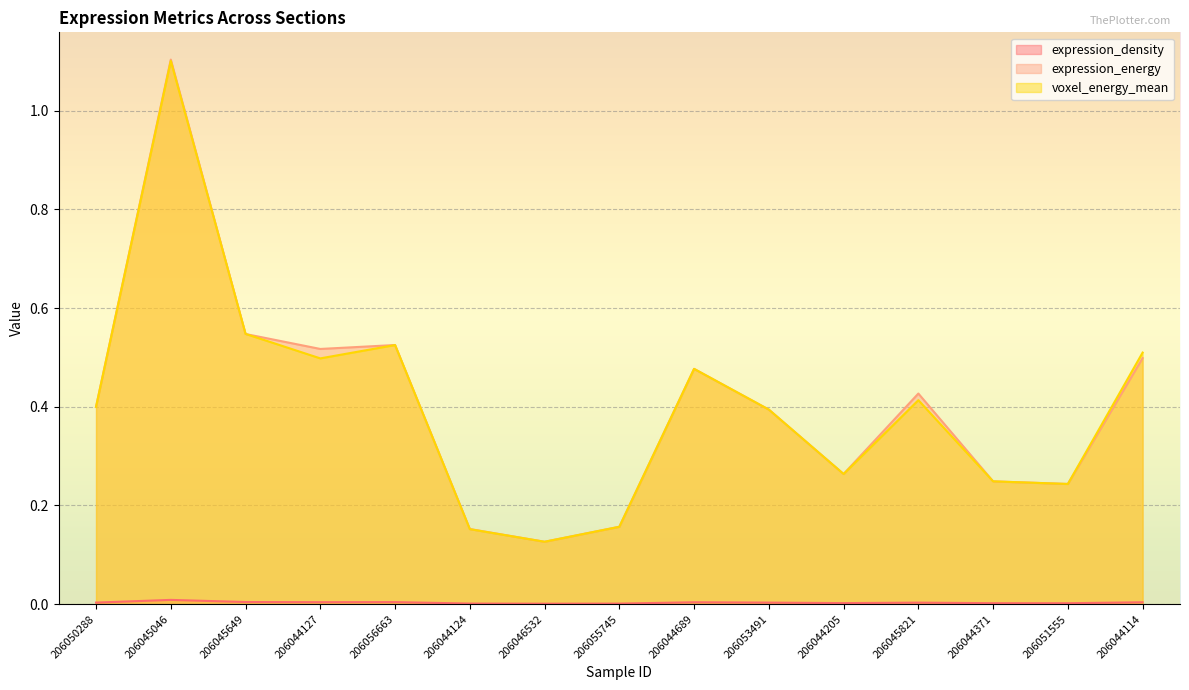

Is it true that expression_density equals 0.0 at 206045821?

True